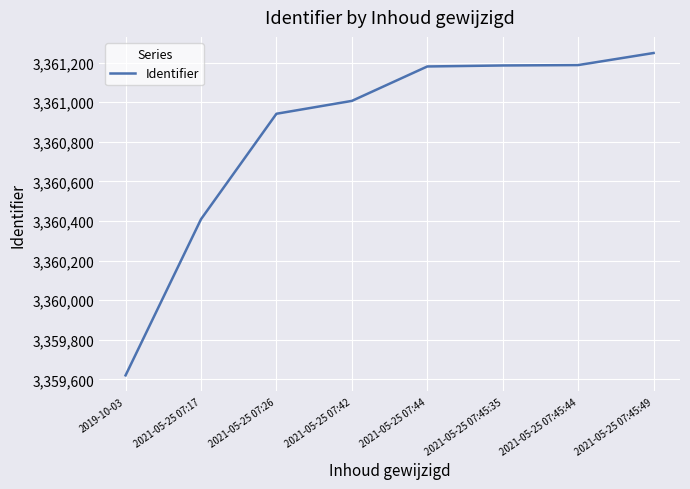

Is it true that the value at 2021-05-25 07:26 is 3360942?

True